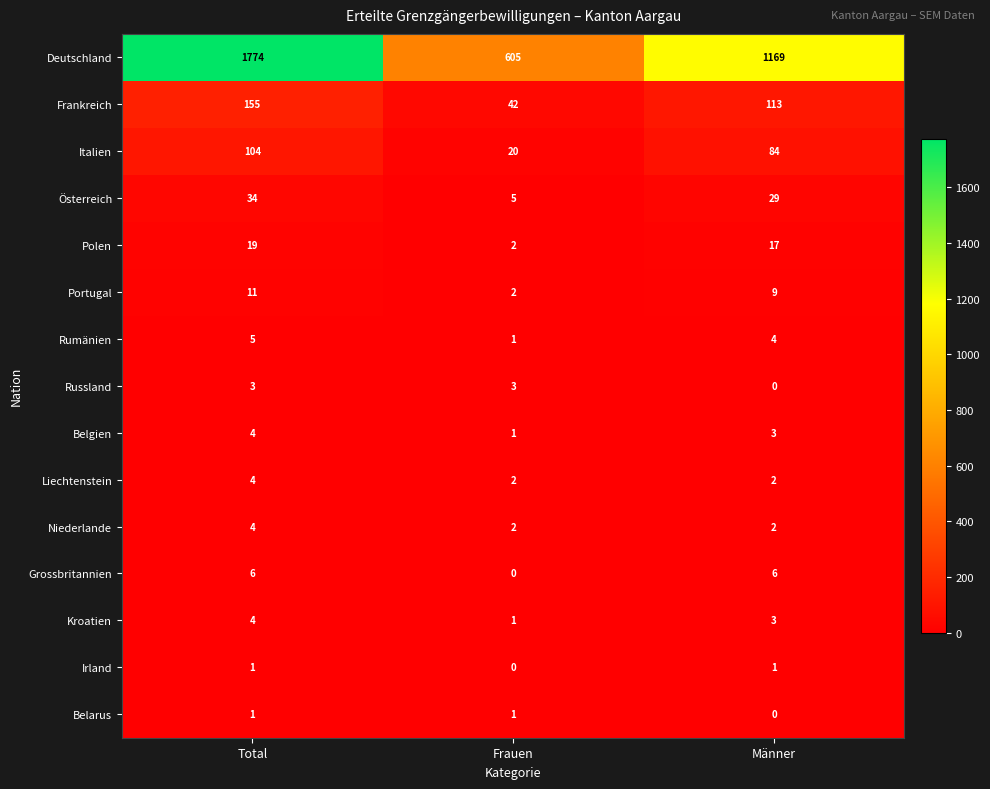

Count the number of categories in the chart.

3